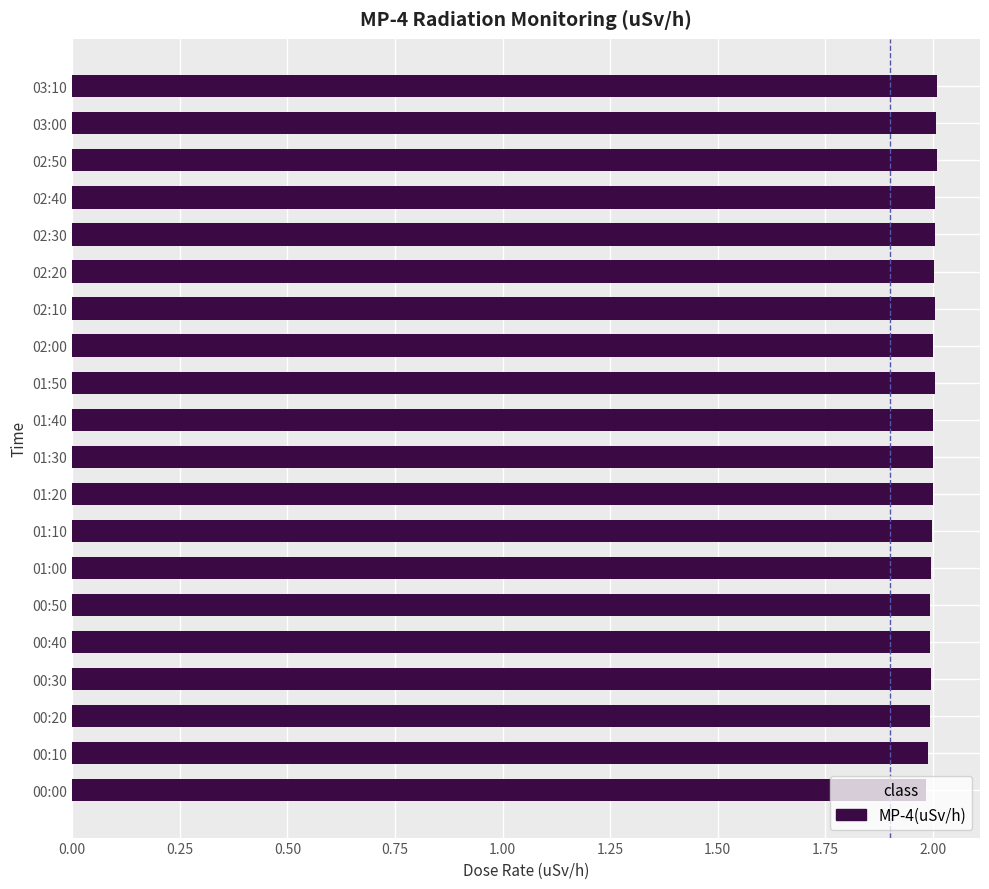

Is it true that the value at 03:00 is 3.4?

False